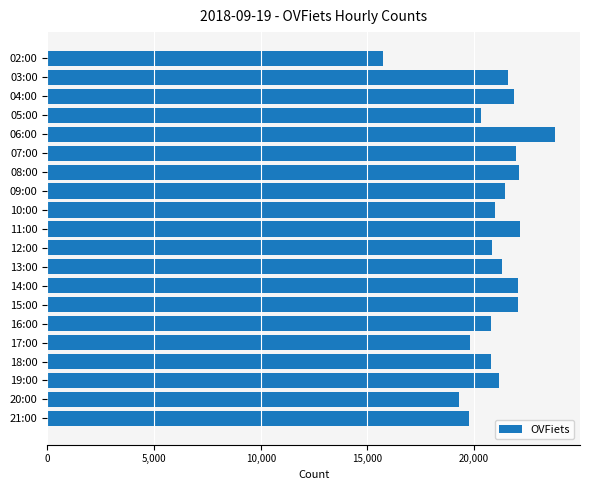

Is it true that the value at 14:00 is 28746?

False